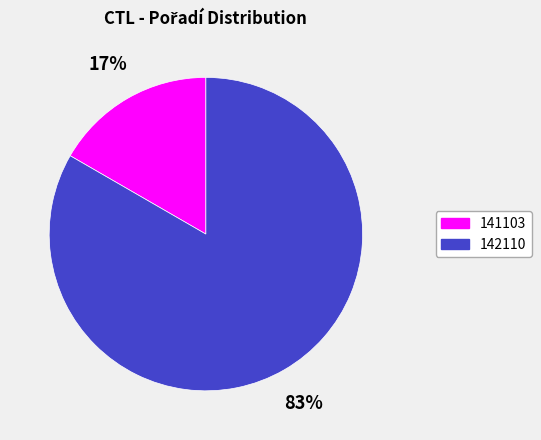

To the nearest percent, what is the average slice percentage?

50%